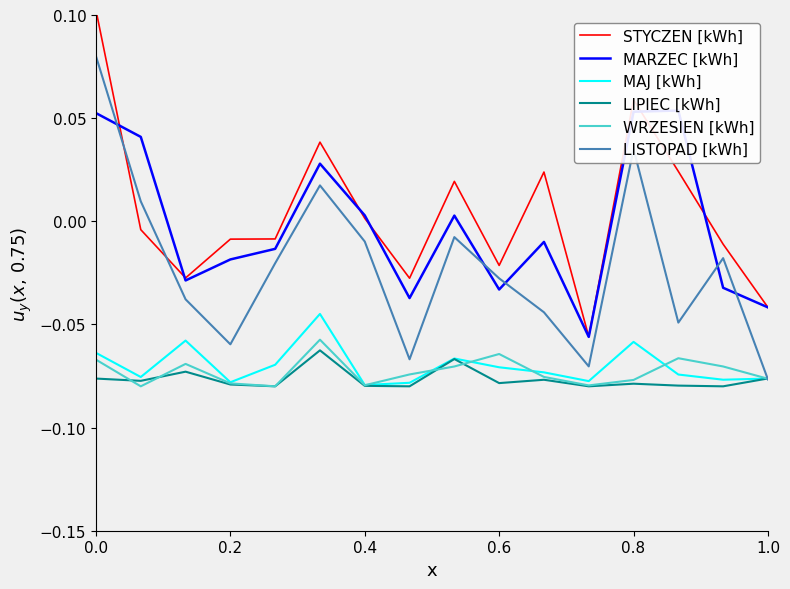

True or false: LISTOPAD [kWh] has more than 0 points higher than both neighbors.

True